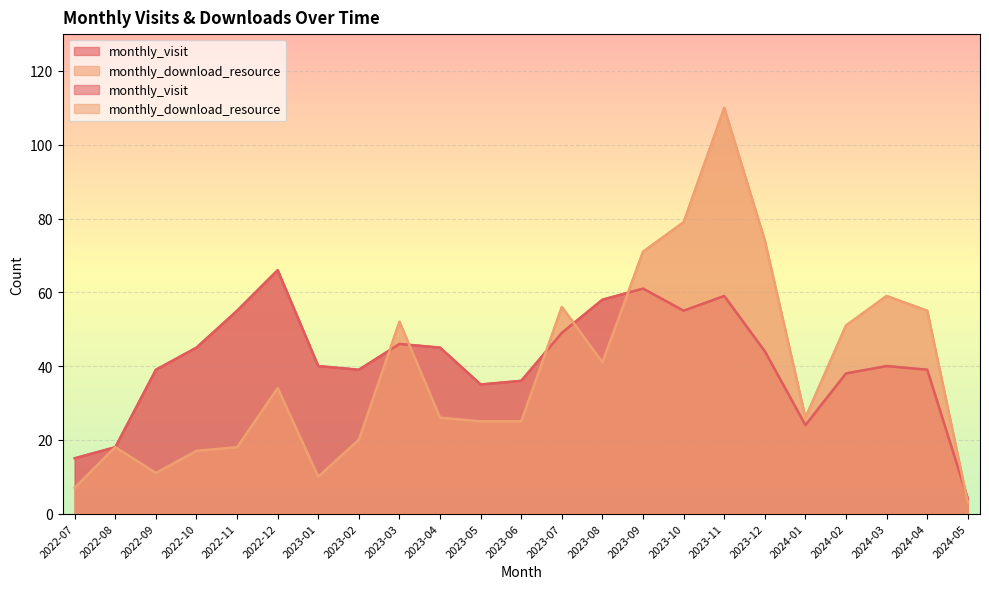

At which category is the sum across all series the highest?

2023-11